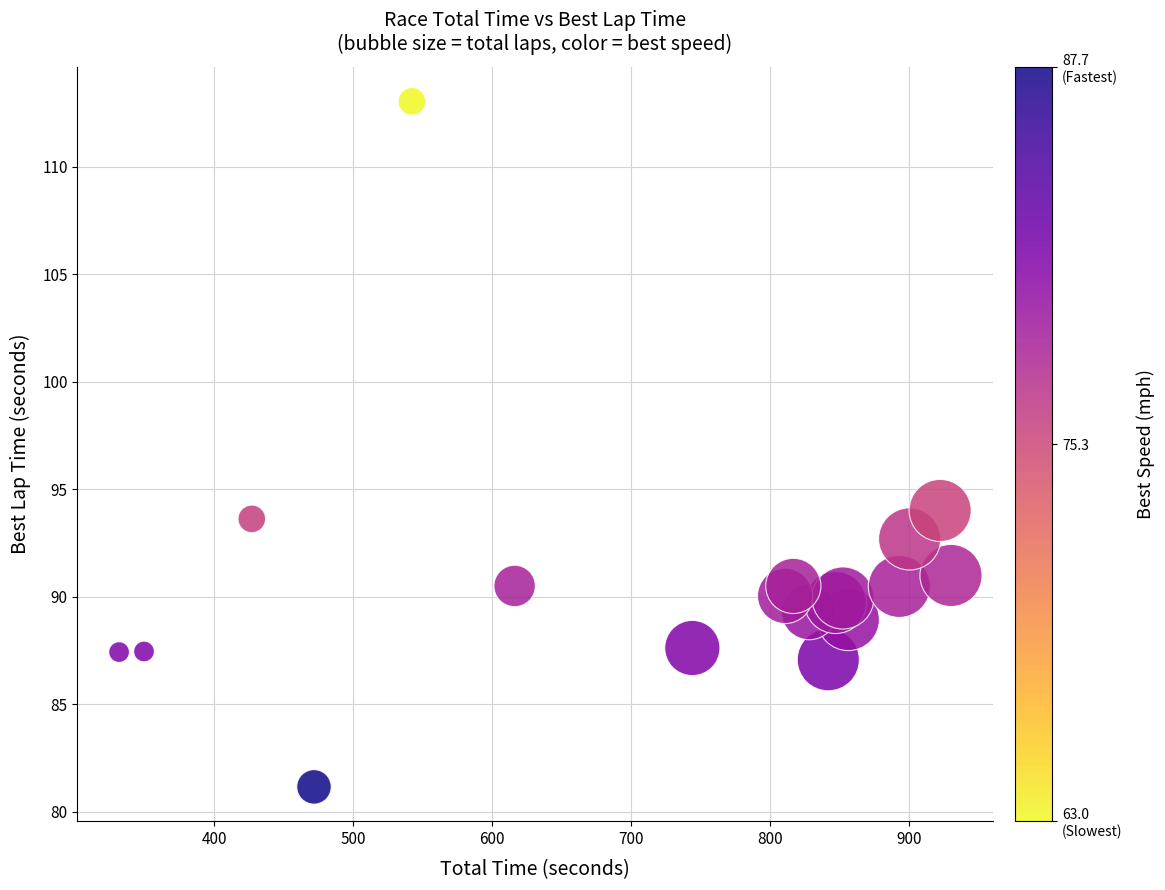

What Y value in the scatter plot is closest to 97?

94.0